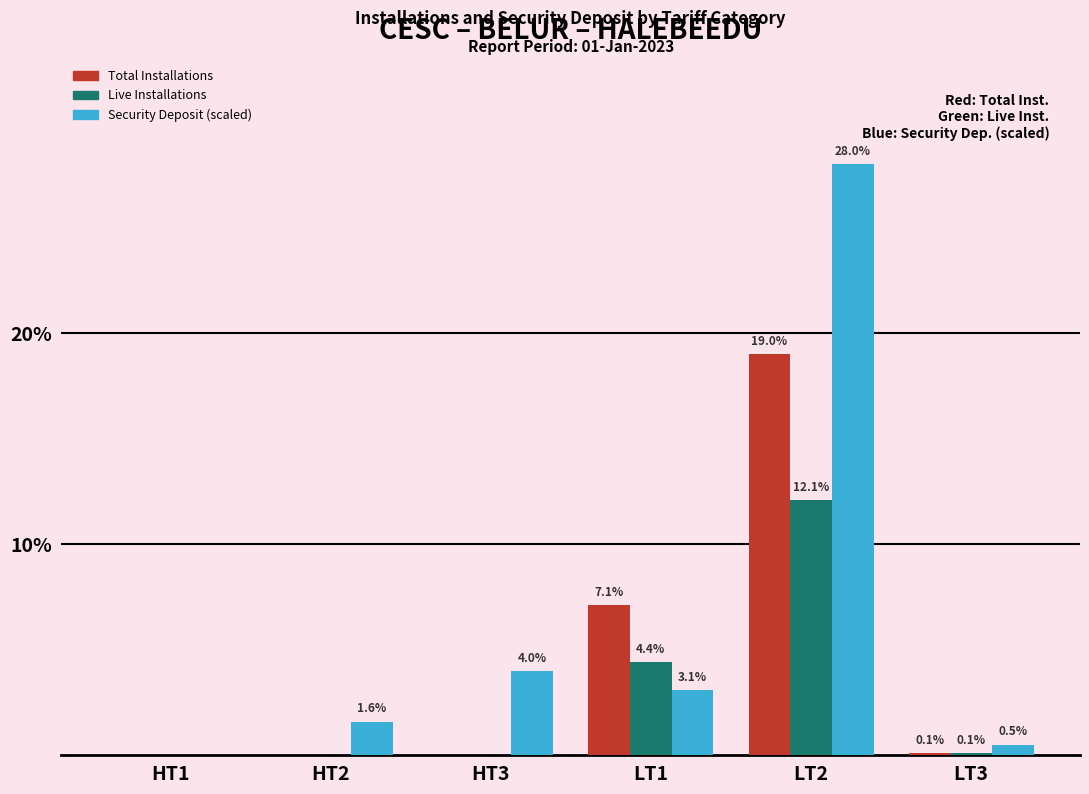

What is the average value of the Live Installations series?

2.8